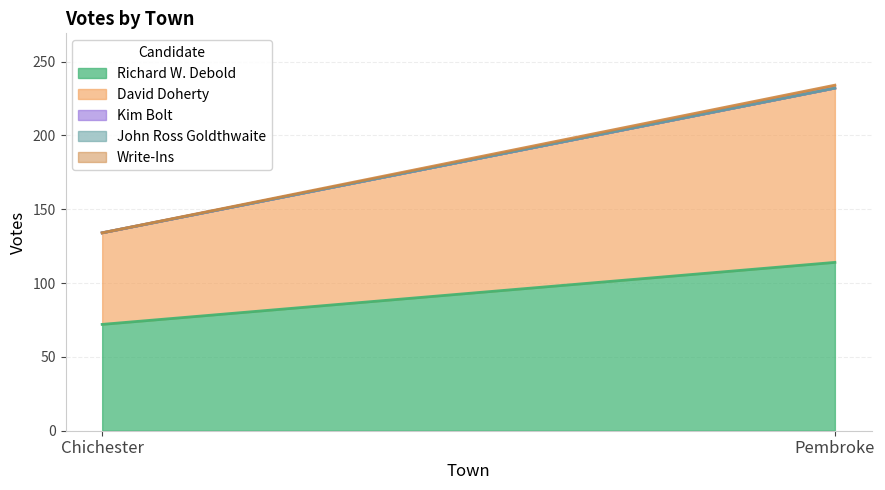

Read the David Doherty value at Pembroke.

118